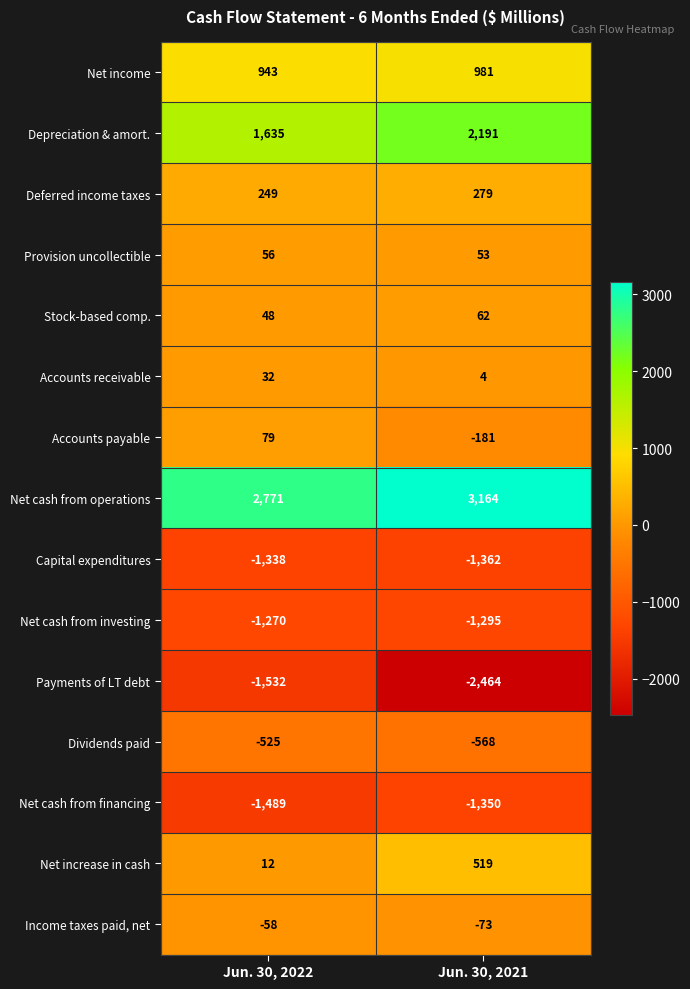

At which label is Payments of LT debt closest to -1998?

Jun. 30, 2022